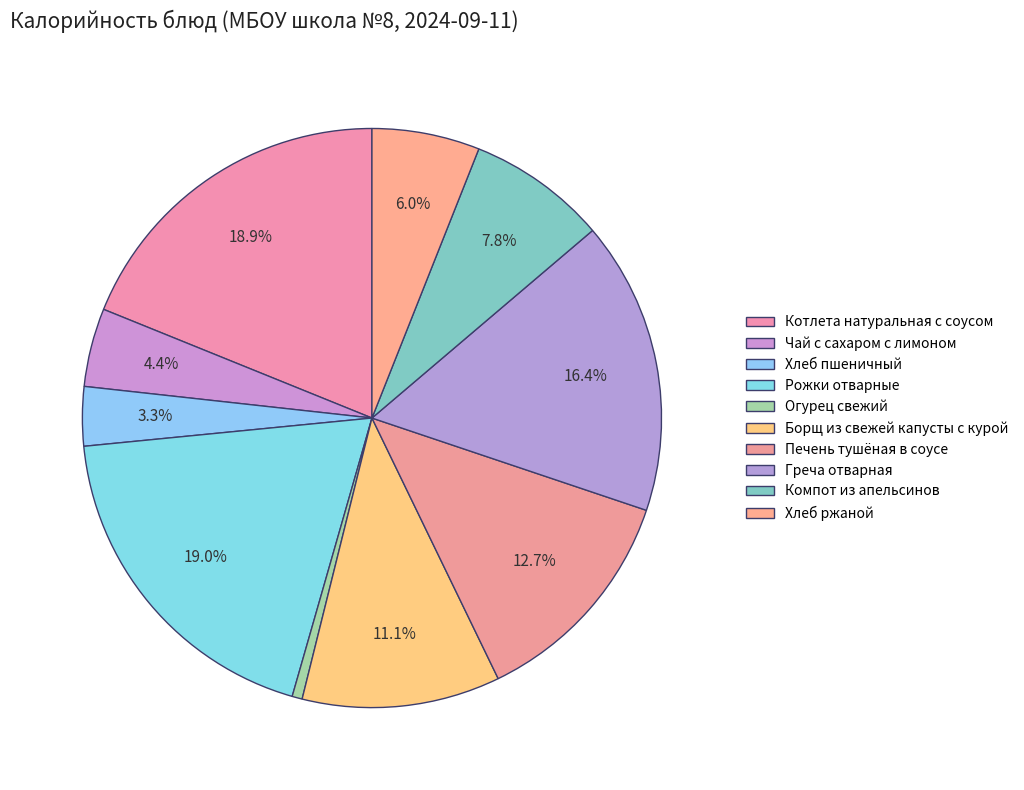

What is the change in value from Чай с сахаром с лимоном to Хлеб пшеничный?

-15.2